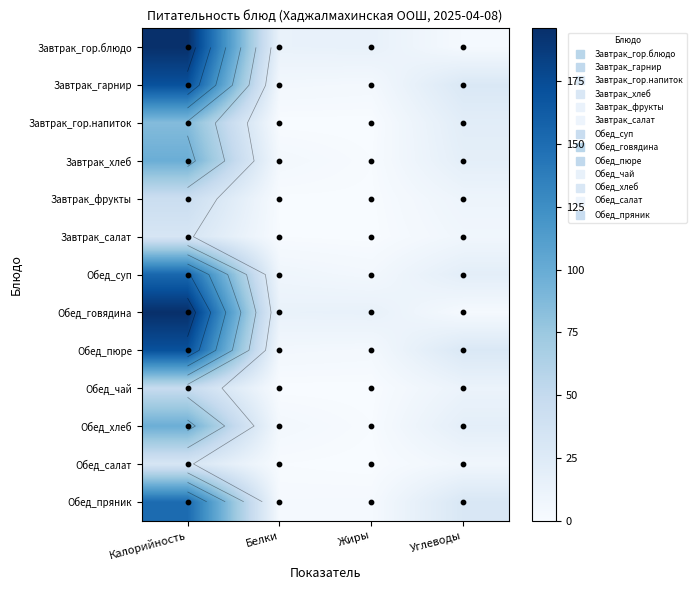

Which category has the highest value in the Обед_салат series?

Калорийность